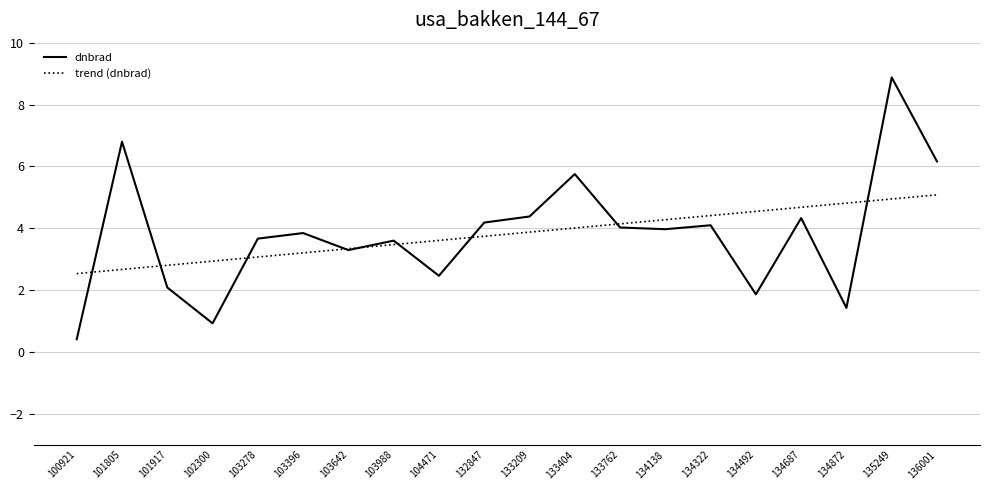

Is the value of dnbrad at 134492 greater than the value of trend (dnbrad) at 104471?

No